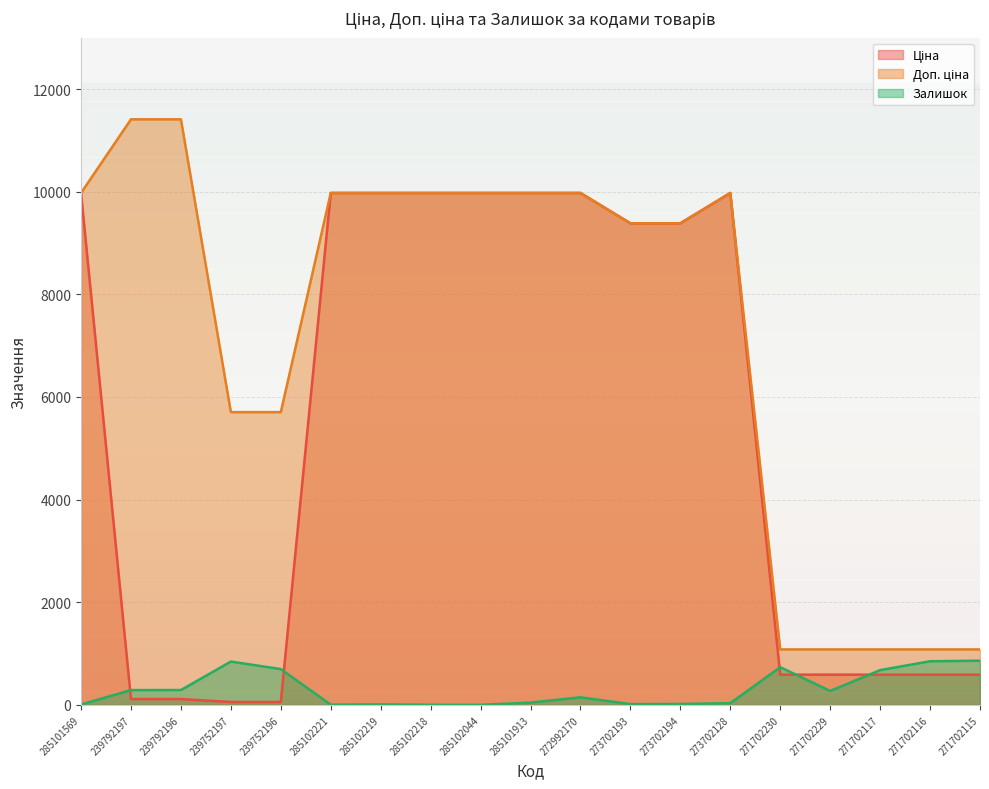

List the series in order of their peak value, lowest first.

Залишок, Ціна, Доп. ціна